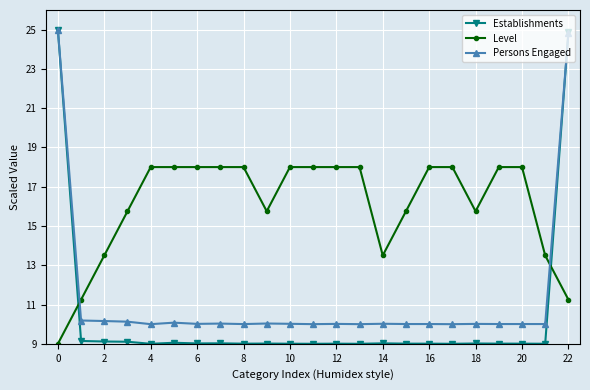

What is the value of the Persons Engaged point at the 11th from the left?

10.0